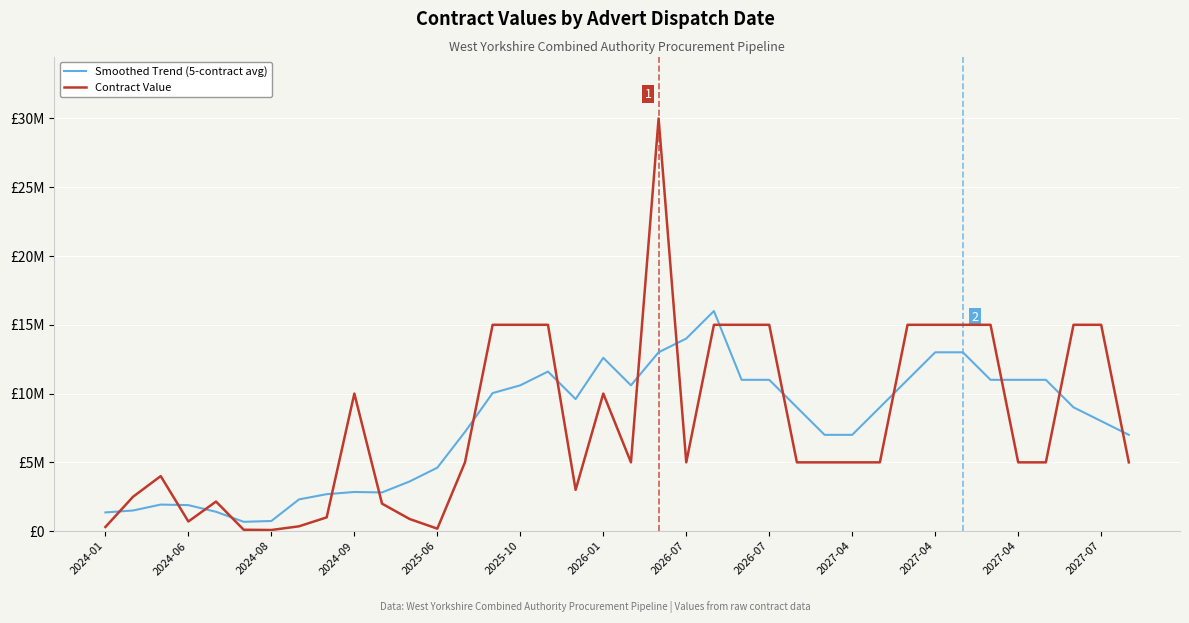

Is this an area chart (filled region under the line)?

No